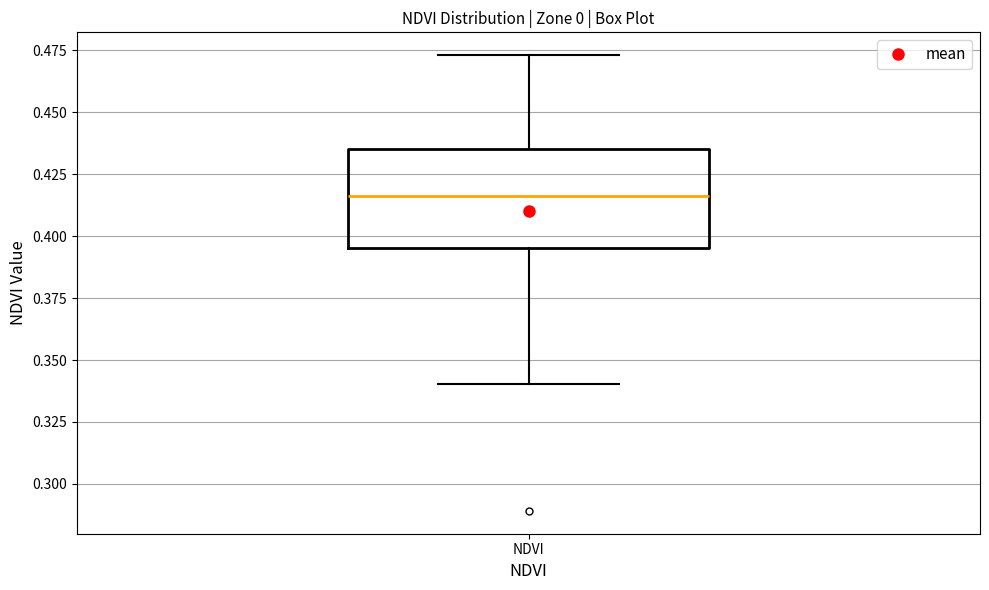

Read this box plot against the y-axis: the position of the median line, the range covered by the box, and the ends of both whiskers. The values are not printed on the chart, so give them approximately, as read against the axis.

median 0.415, box 0.395 to 0.435, whiskers 0.340 to 0.475